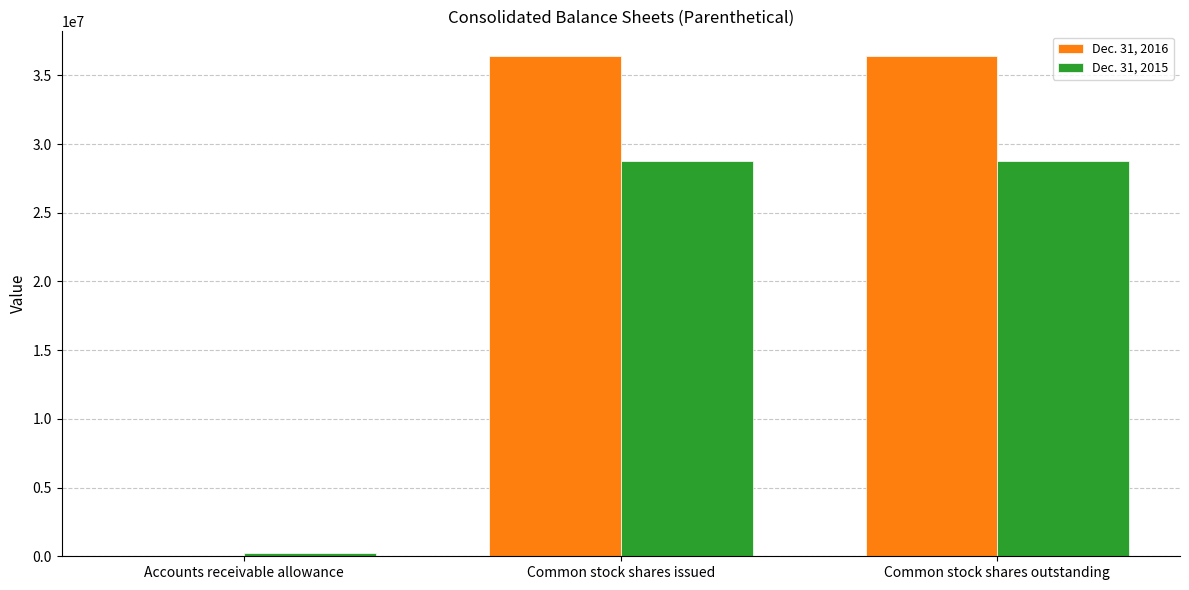

Are the bars horizontal?

No